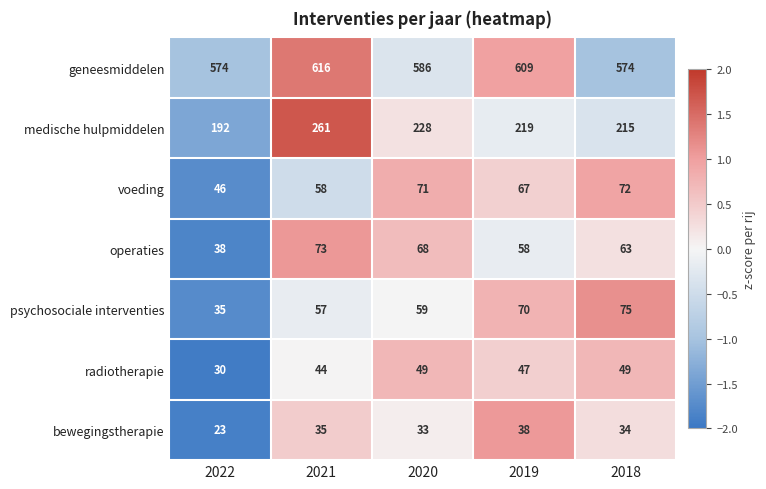

How many series are shown in this chart?

7